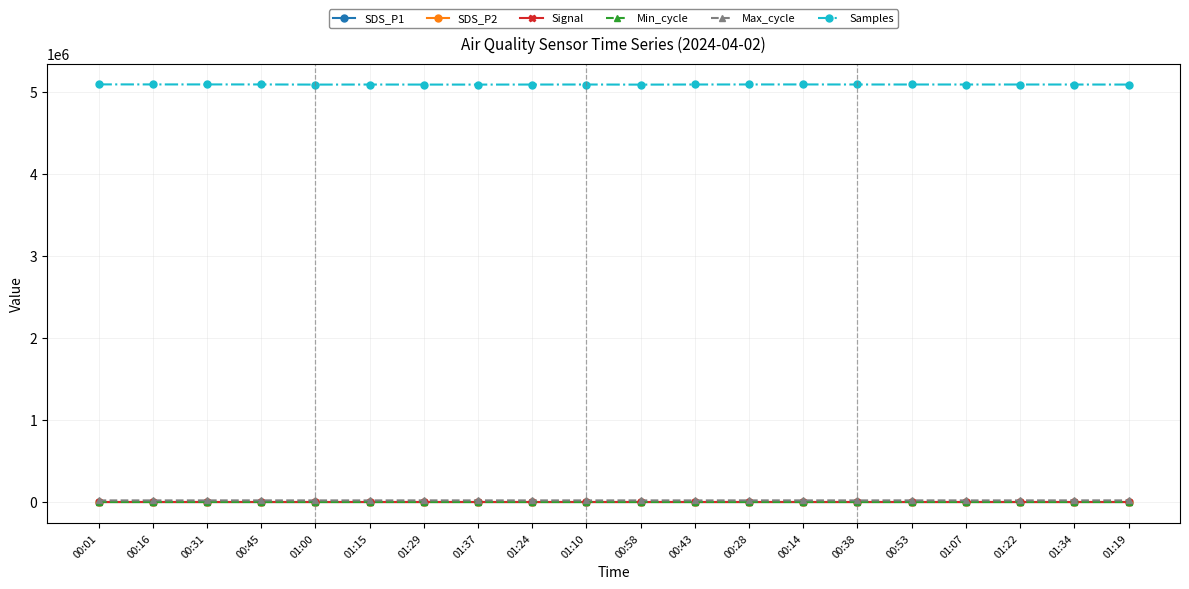

Which series has the widest spread of values?

Samples